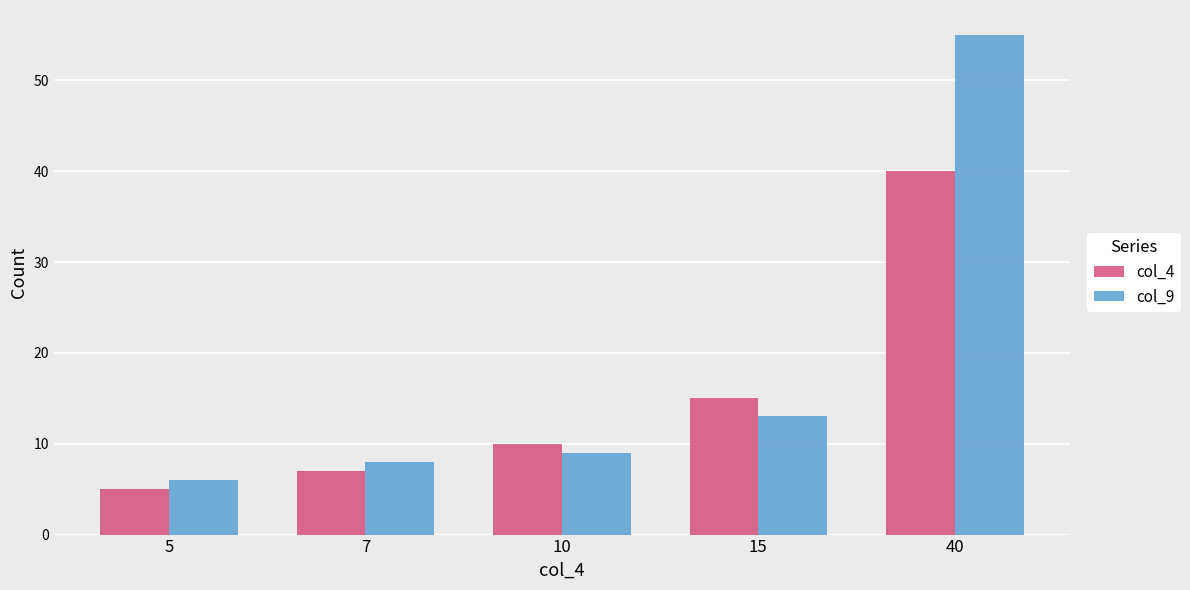

Which category has the lowest value across all series?

5